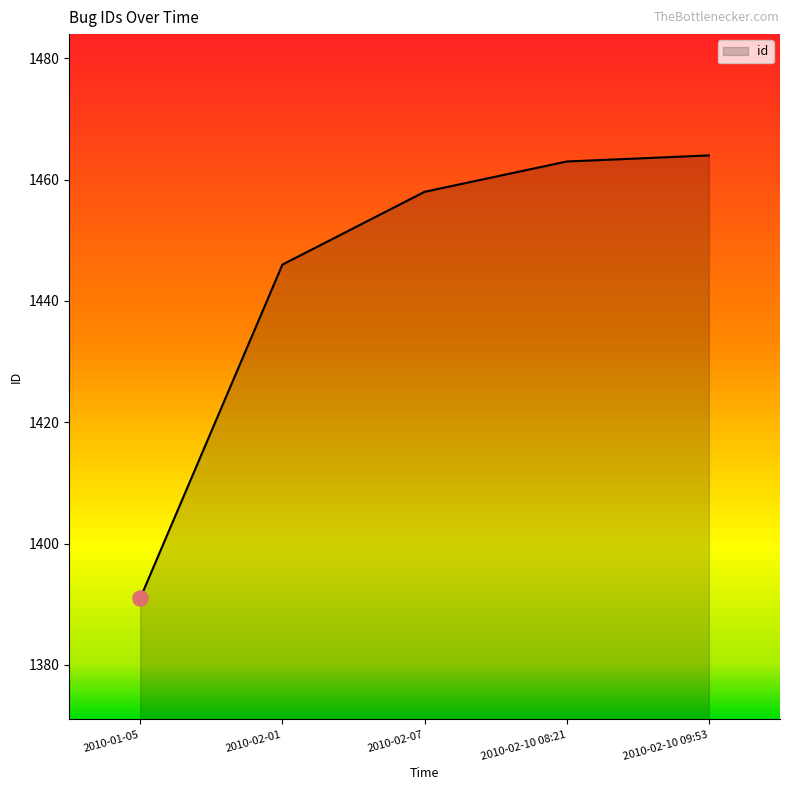

What is the change in value from 2010-02-01 to 2010-02-10 09:53?

+18